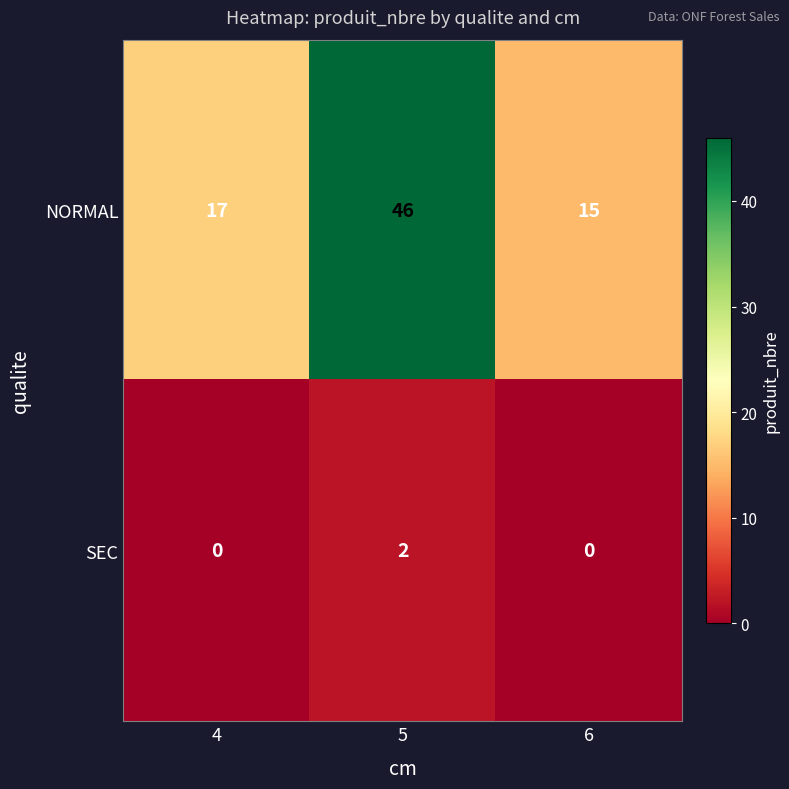

How many data points in NORMAL are less than 17?

1